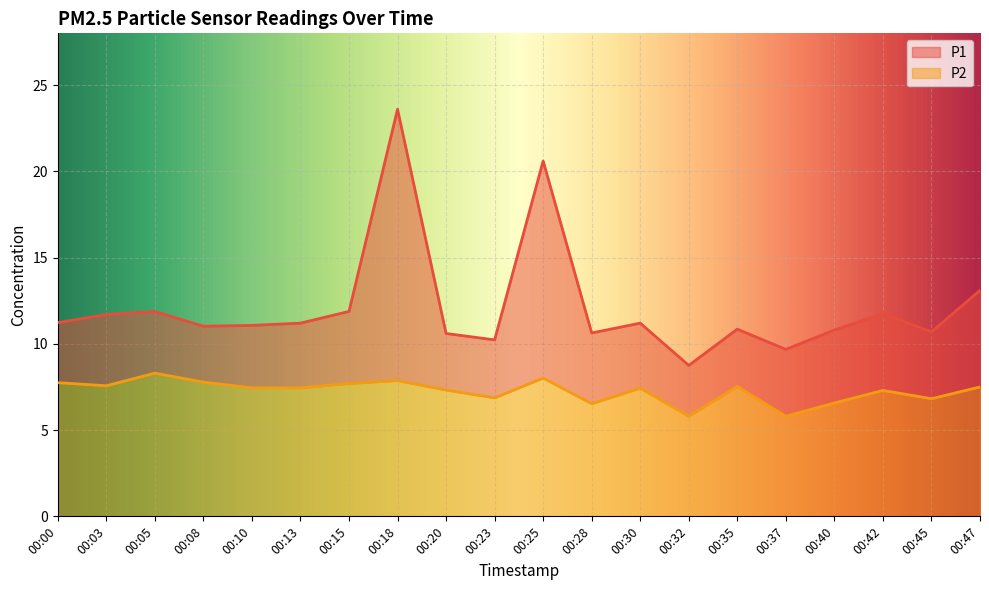

What is the average value of the P1 series?

12.1